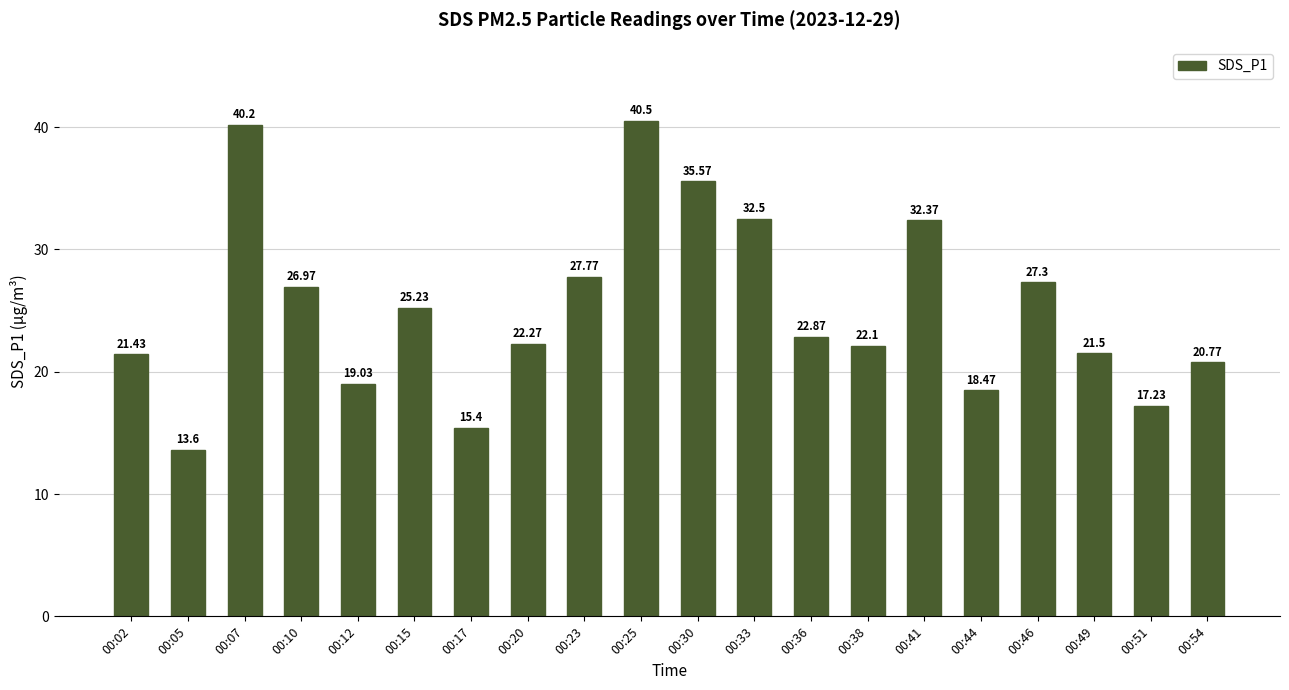

What is the sum of the values at 00:20 and 00:51?

39.5